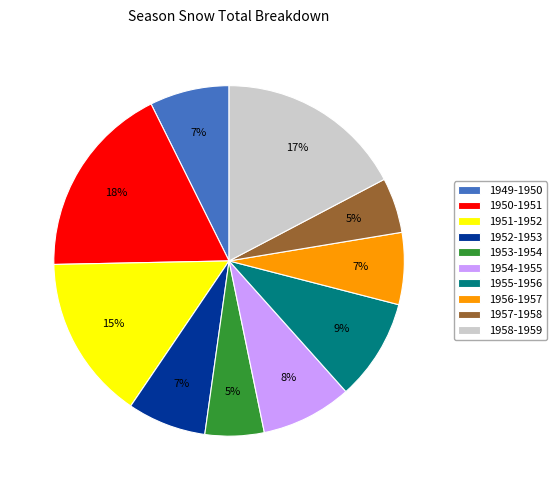

Which has a higher value, 1954-1955 or 1958-1959?

1958-1959